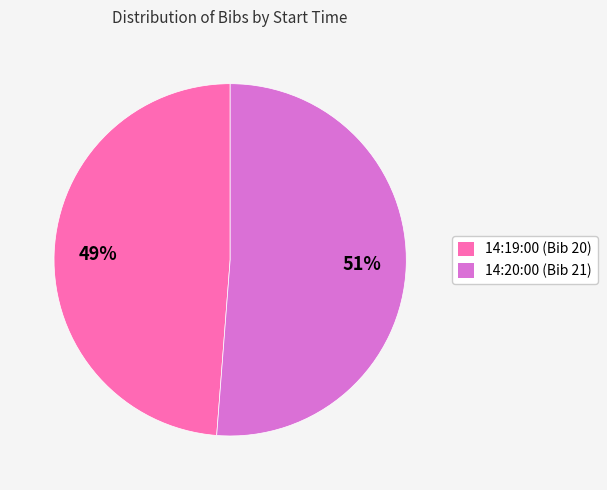

To the nearest percent, what is the combined percentage of 14:19:00 and 14:20:00?

100%